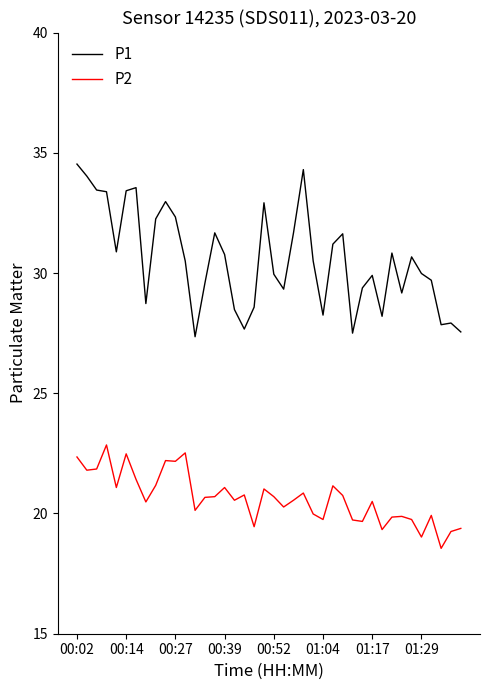

At how many categories does at least one series exceed 20?

40